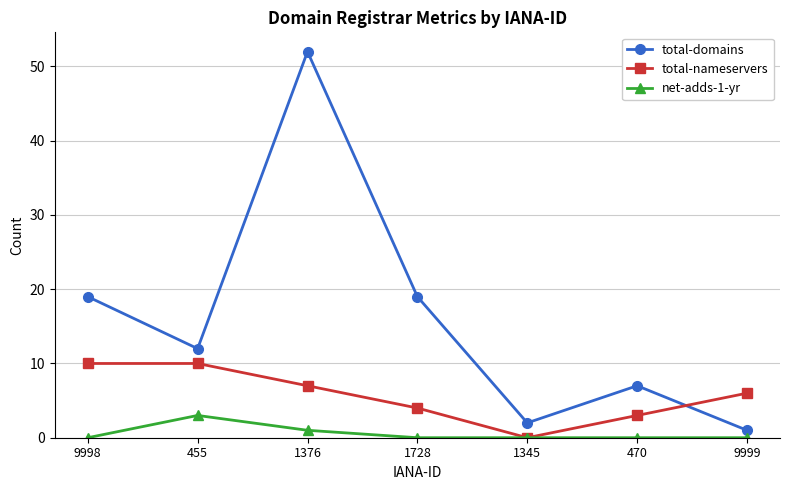

Is it true that total-domains equals 89 at 1376?

False